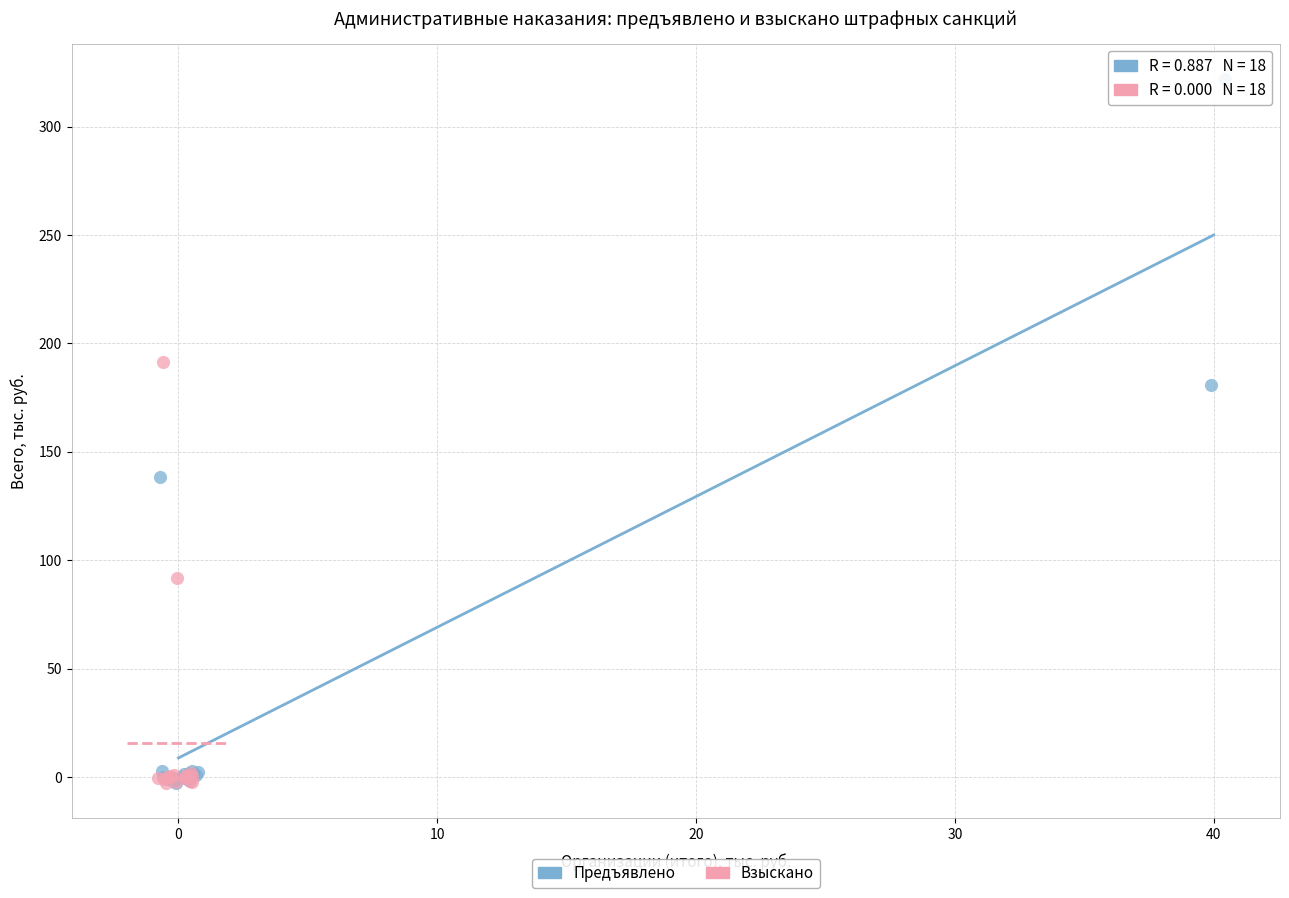

What are all the series names shown in the legend?

Предъявлено, Взыскано